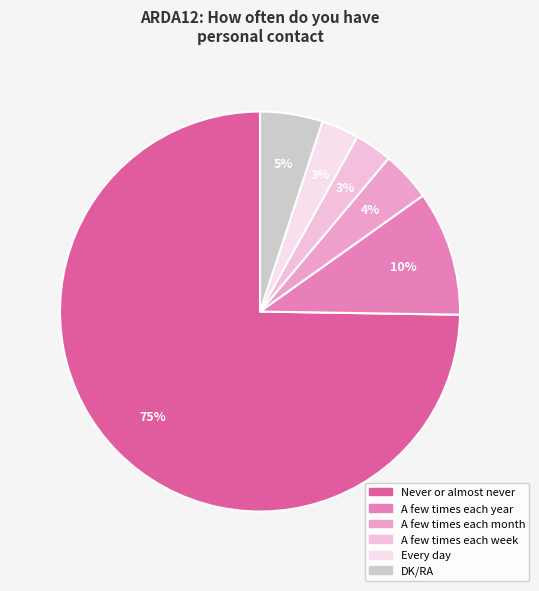

How many slices are in this pie chart?

6